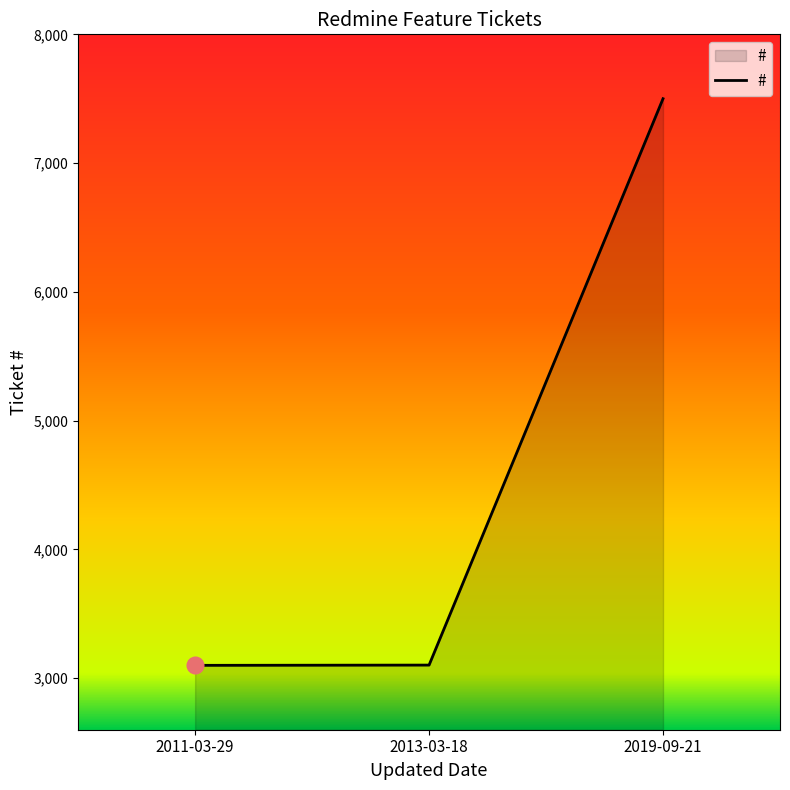

Approximately how many times larger is the value at 2011-03-29 compared to 2019-09-21?

0.4